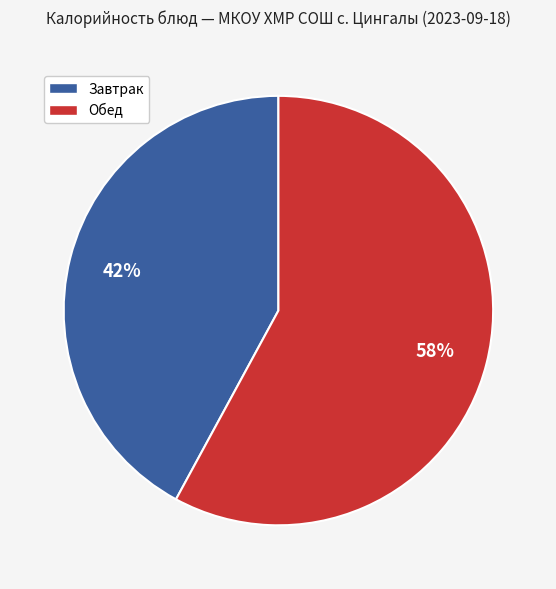

Between Обед and Завтрак, which is larger?

Обед